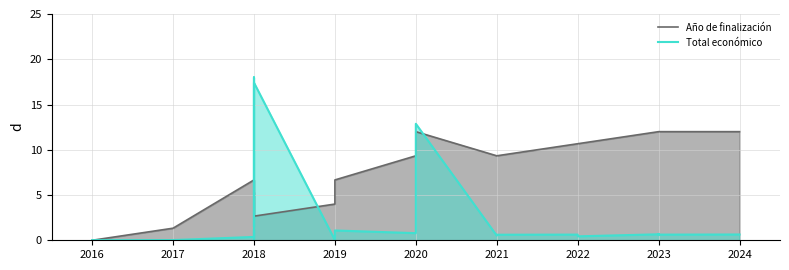

True or false: Año de finalización has more than 2 interior local peaks.

True